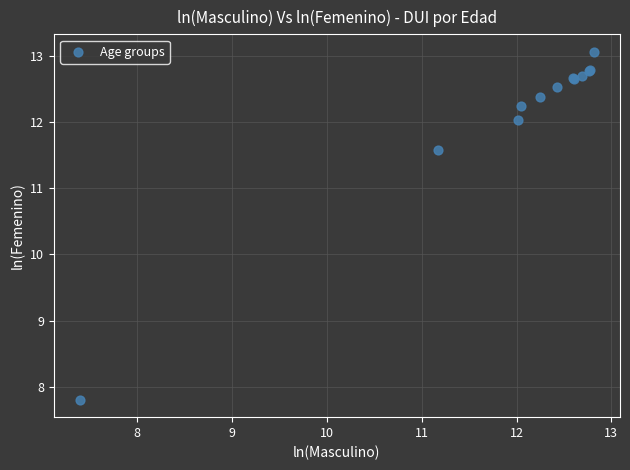

What Y value in the scatter plot is closest to 10?

11.6